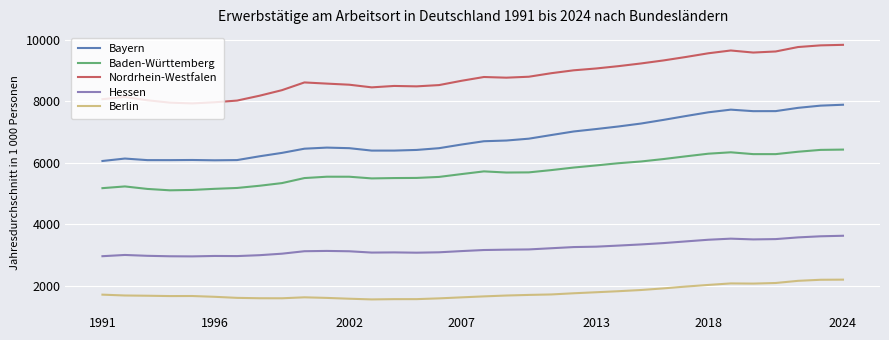

Rank the series by their average value, from lowest to highest.

Berlin, Hessen, Baden-Württemberg, Bayern, Nordrhein-Westfalen